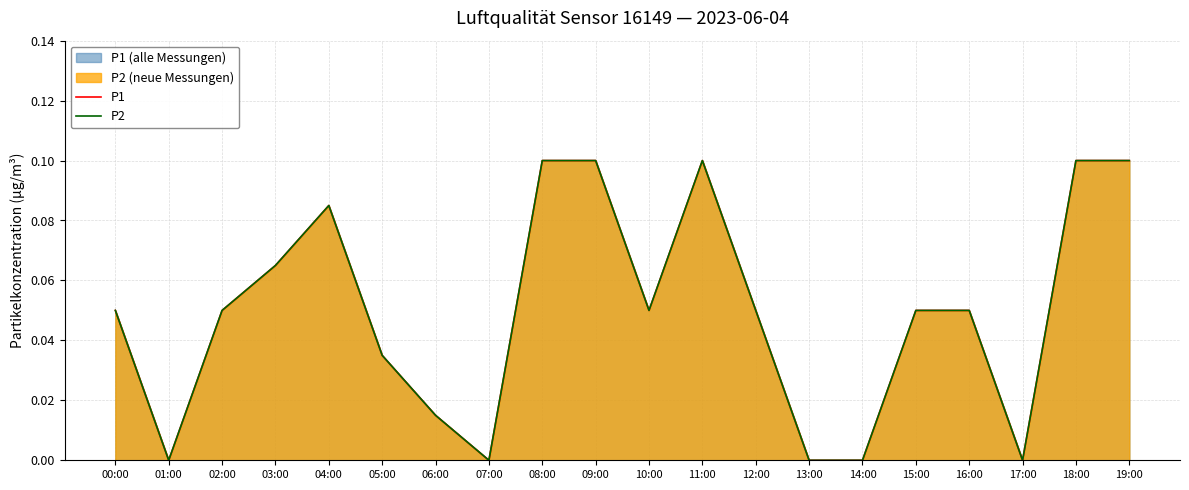

Where is the first local maximum for P1?

04:00